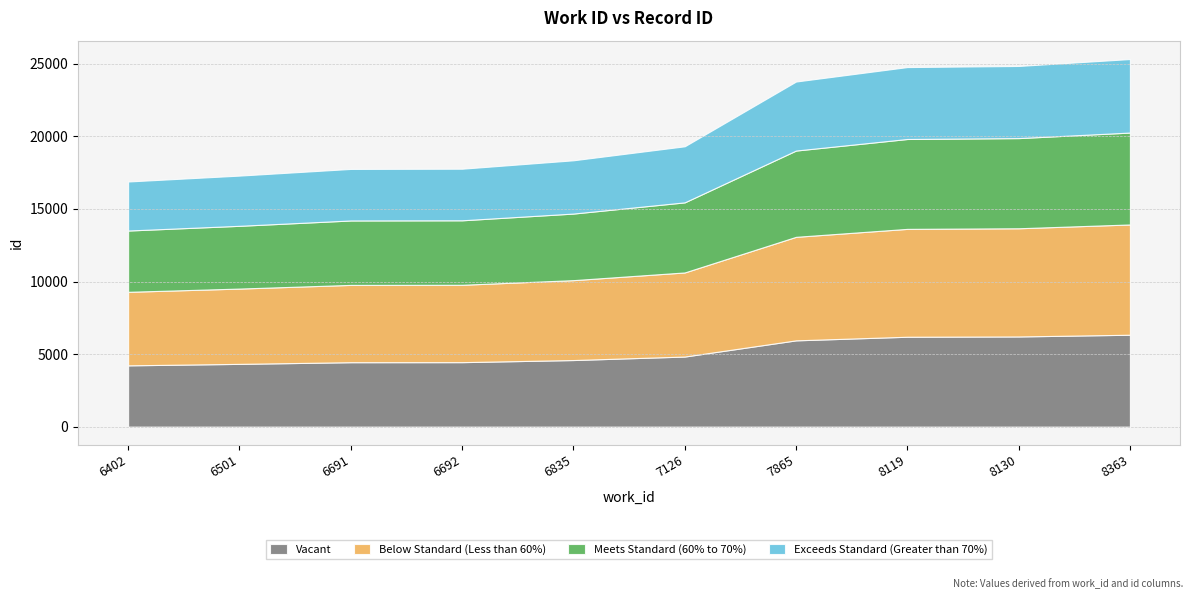

What is the sum of all values?

206123